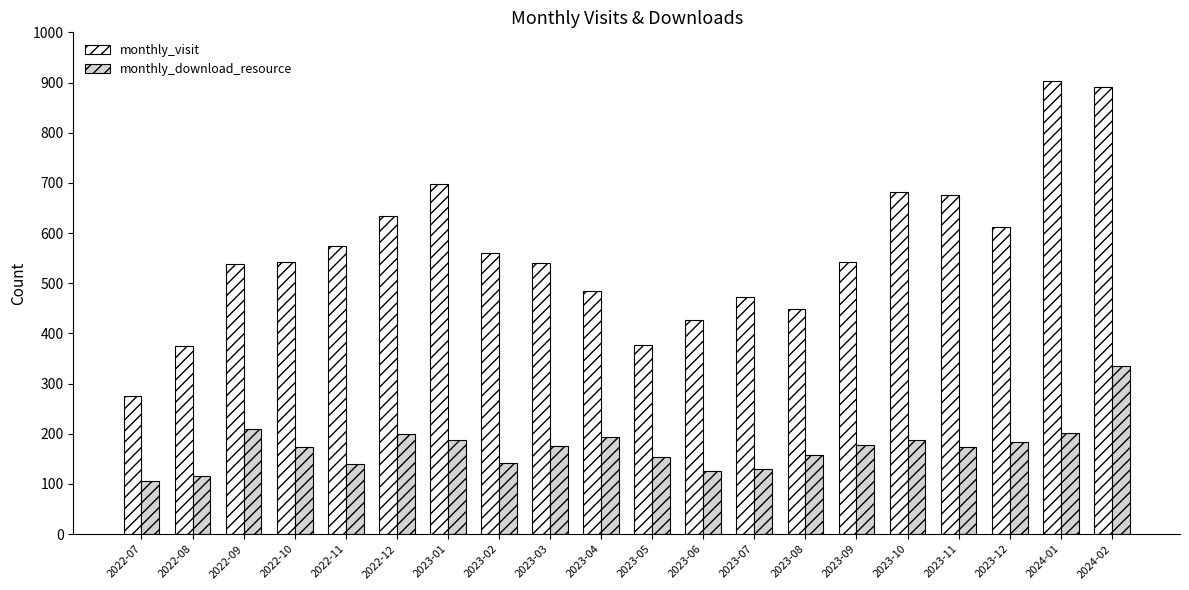

What is the maximum value for monthly_visit?

904